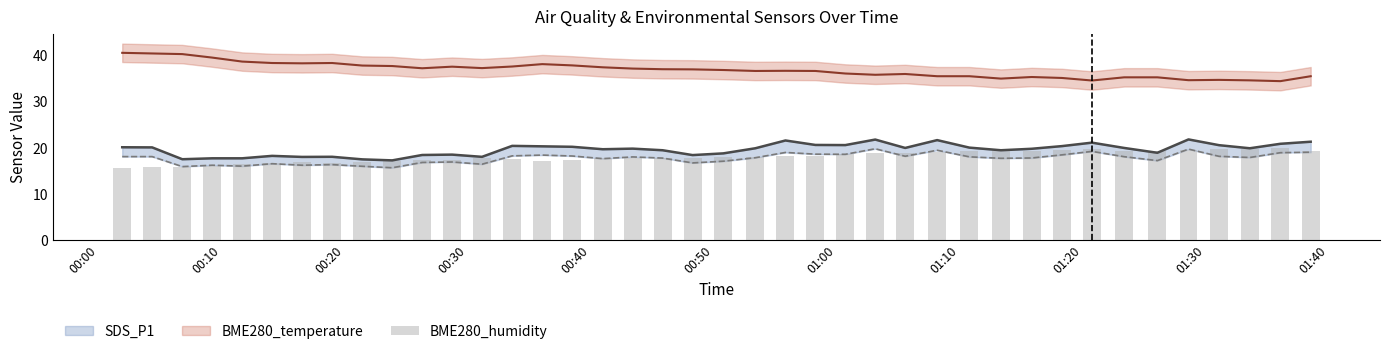

Reading left to right, extract all data points from this chart.

SDS_P1 line: 20.1	20.1	17.5	17.7	17.7	18.2	18.0	18.0	17.5	17.2	18.4	18.5	18.0	20.4	20.3	20.2	19.7	19.8	19.4	18.4	18.8	19.9	21.6	20.6	20.6	21.8	19.9	21.6	20.0	19.4	19.8	20.4	21.1	19.9	18.9	21.8	20.6	19.9	20.9	21.3
SDS_P2 line: 18.1	18.1	15.9	16.2	16.0	16.5	16.2	16.3	16.0	15.7	16.8	16.9	16.4	18.2	18.4	18.2	17.6	18.0	17.8	16.7	17.1	17.8	19.0	18.6	18.6	19.8	18.1	19.4	18.0	17.7	17.8	18.4	19.2	18.1	17.2	19.7	18.1	17.9	18.9	19.0
BME280_temperature line: 40.6	40.5	40.3	39.6	38.7	38.4	38.3	38.4	37.8	37.7	37.2	37.6	37.3	37.6	38.1	37.9	37.5	37.2	37.0	37.0	36.9	36.7	36.7	36.7	36.1	35.8	36.0	35.5	35.5	35.0	35.3	35.1	34.6	35.3	35.3	34.7	34.7	34.6	34.5	35.5
BME280_humidity: 15.7	15.8	15.8	16.1	16.5	16.7	16.8	16.7	17.0	17.2	17.4	17.4	17.8	17.5	17.1	17.3	17.7	17.7	17.8	17.7	17.9	18.0	18.1	18.2	18.5	18.9	18.8	19.2	19.3	19.7	19.2	19.4	19.8	19.4	19.3	19.6	19.8	19.8	20.0	19.3